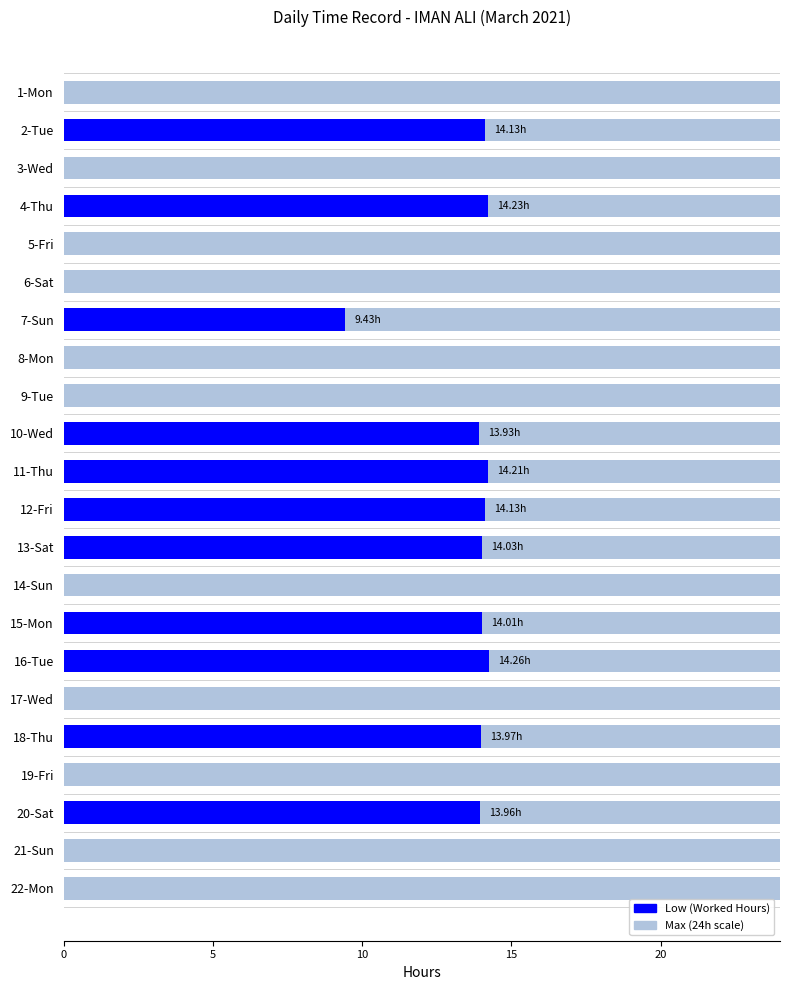

What is the difference between the maximum and minimum values?

14.3